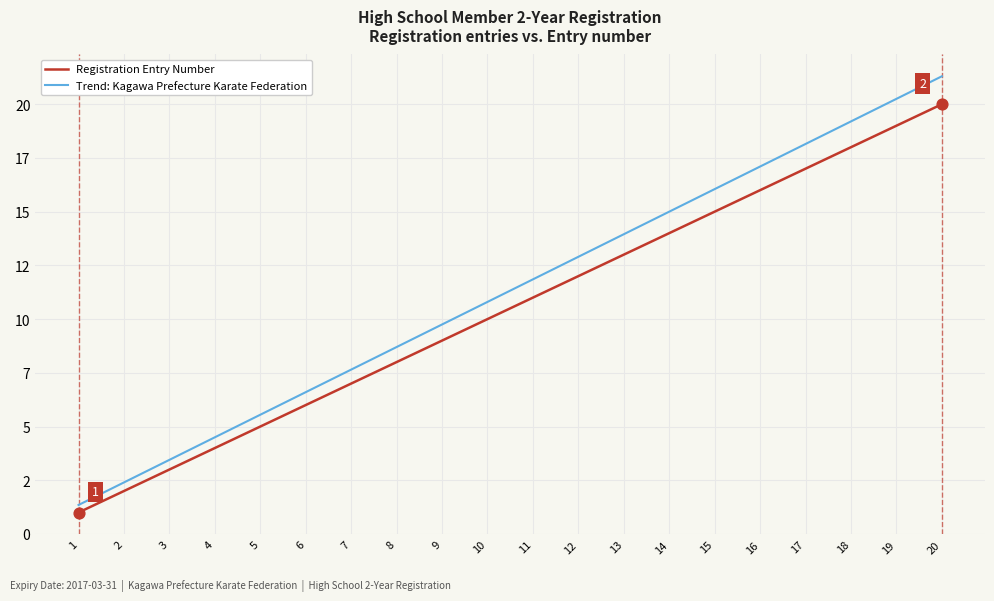

Is the value of Trend: Kagawa Prefecture Karate Federation at 11 greater than the value of Registration Entry Number at 10?

Yes